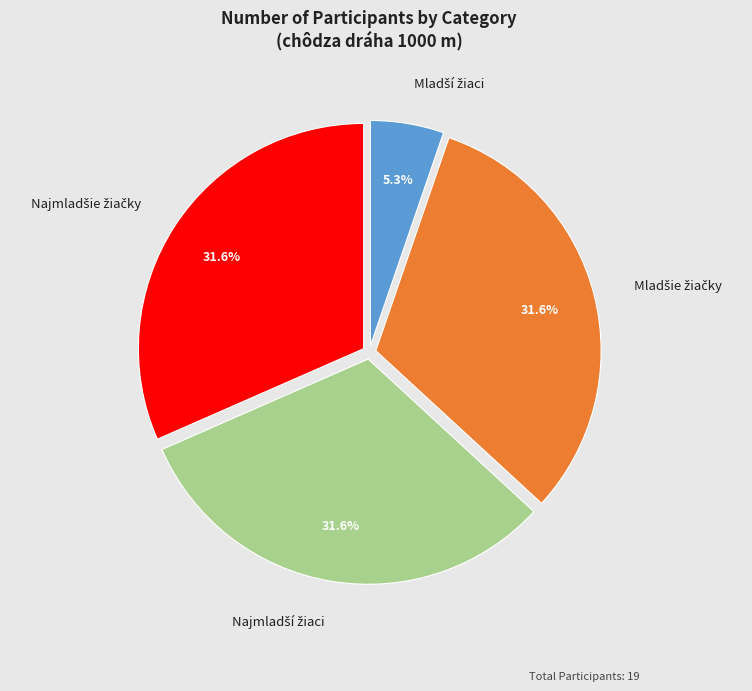

Is there a majority slice in this chart?

No